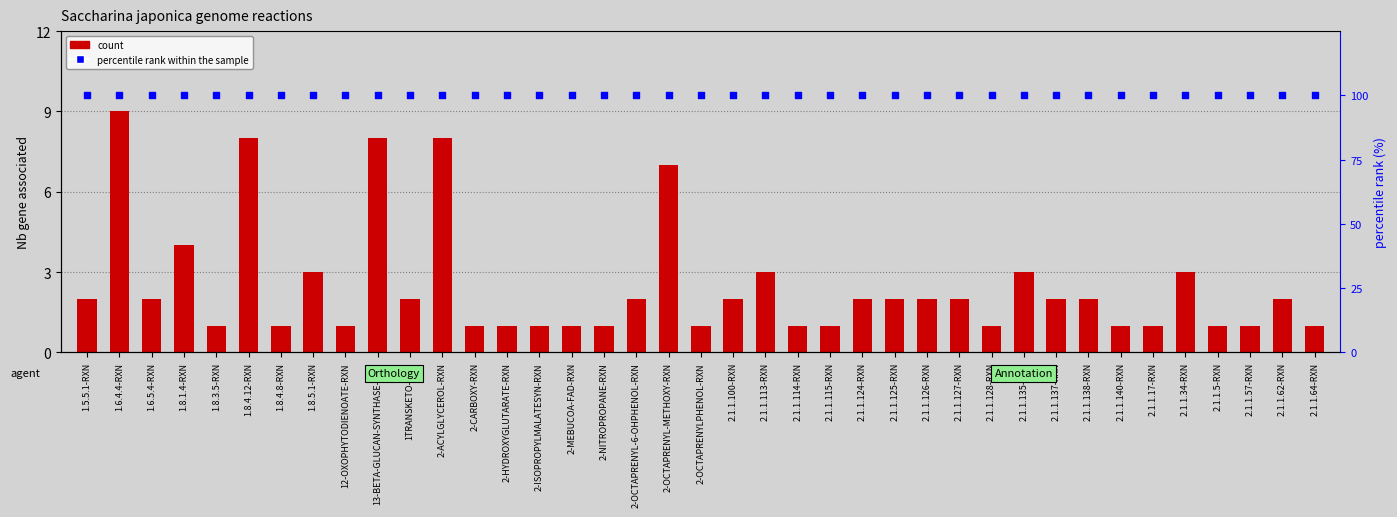

Which series has the largest total across all categories?

percentile rank within the sample